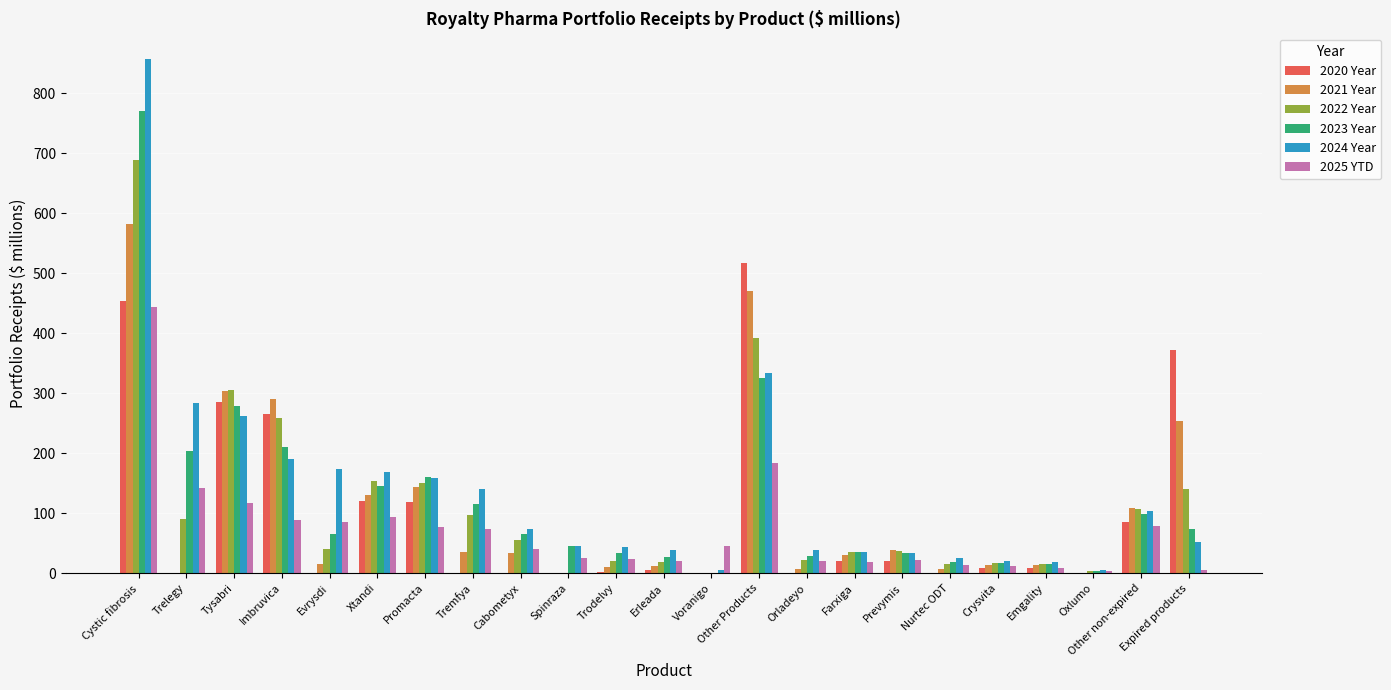

What is the sum of all 2025 YTD values?

1644